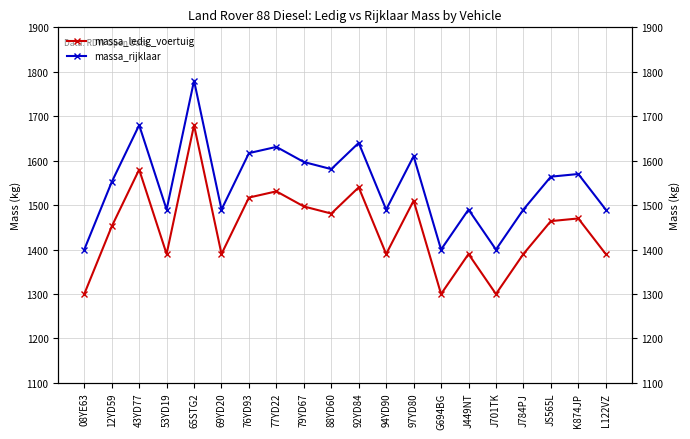

What is the value of the massa_ledig_voertuig point at the 20th from the left?

1390